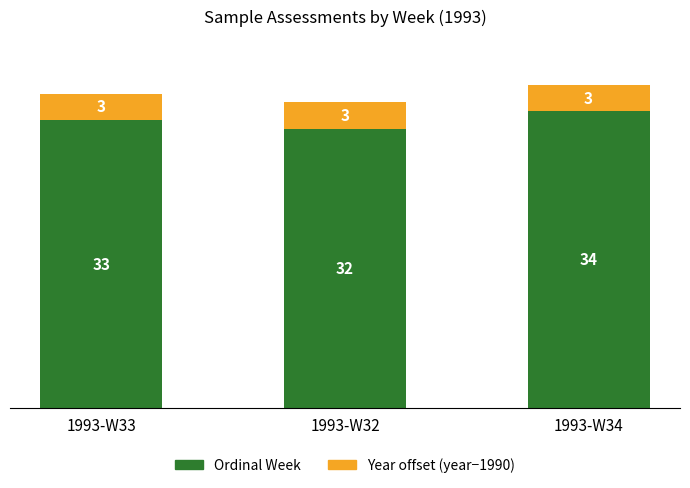

What is the average value of the Ordinal Week series?

33